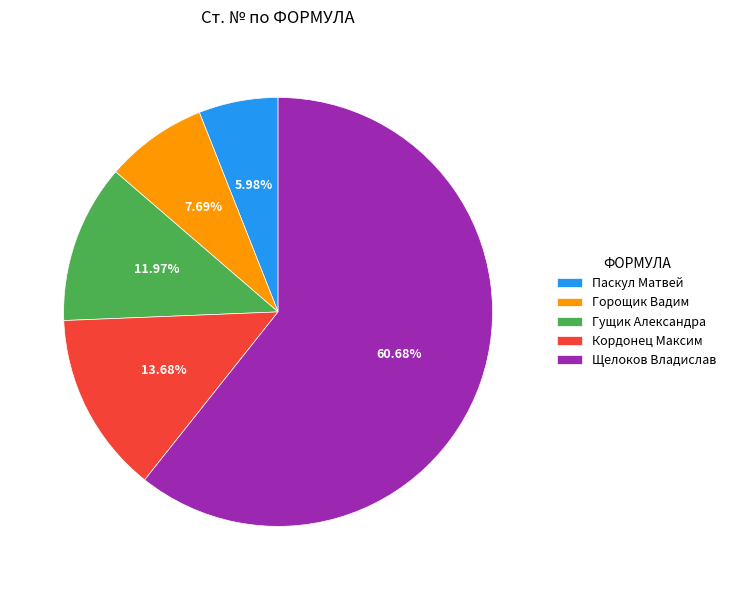

Is it true that Гущик Александра is 12% of the pie?

True